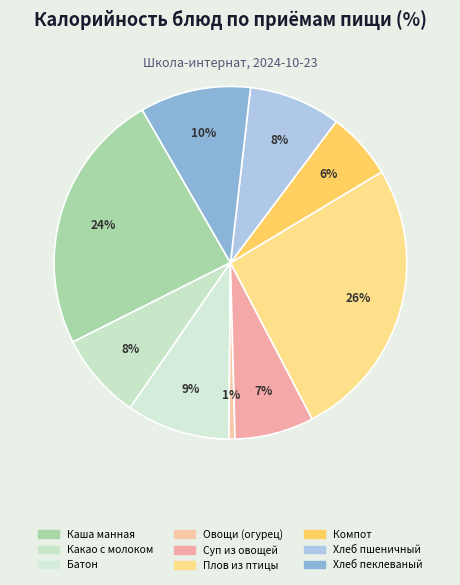

Is there any slice that represents more than half of the pie?

No